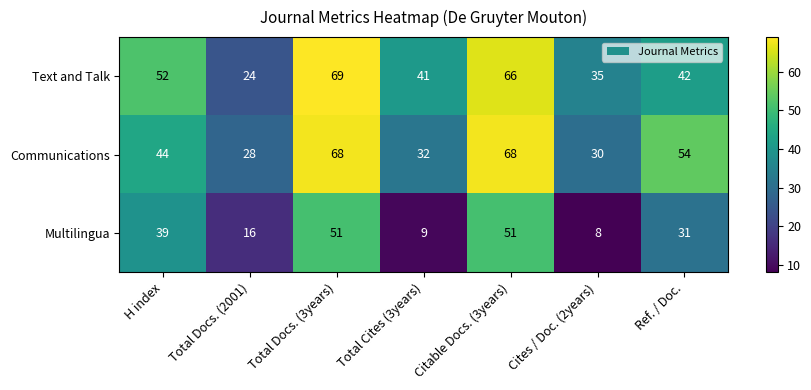

How many values in the Multilingua series are below 31?

3